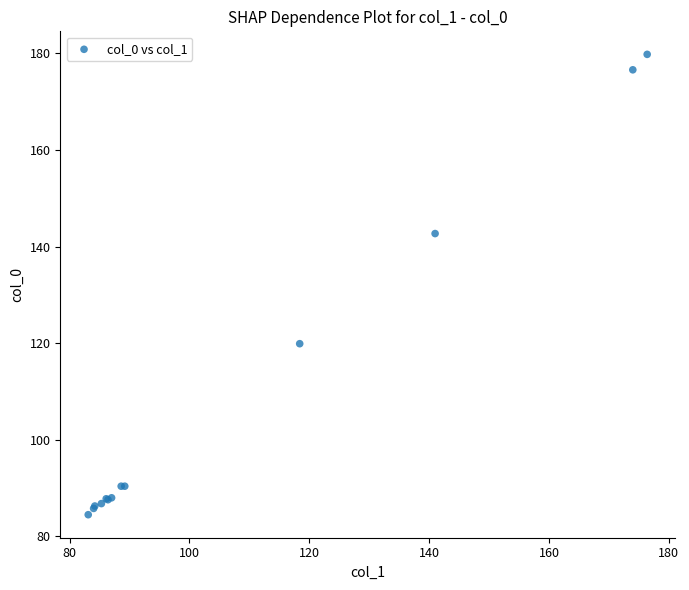

What Y value in the scatter plot is closest to 132?

142.7